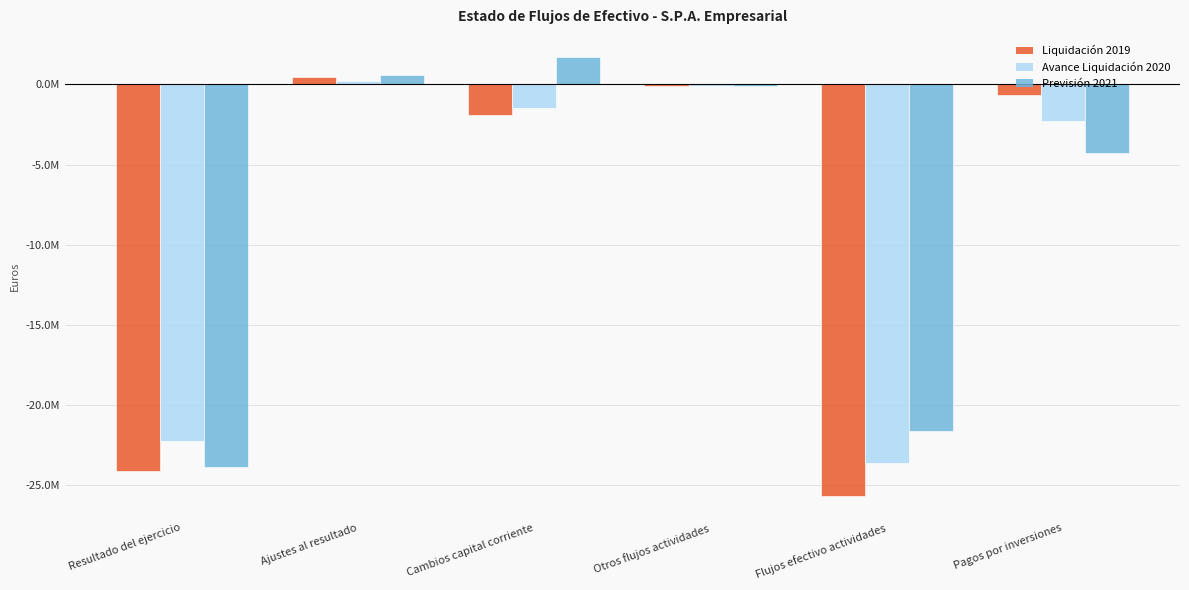

What position from the left is Flujos efectivo actividades?

5